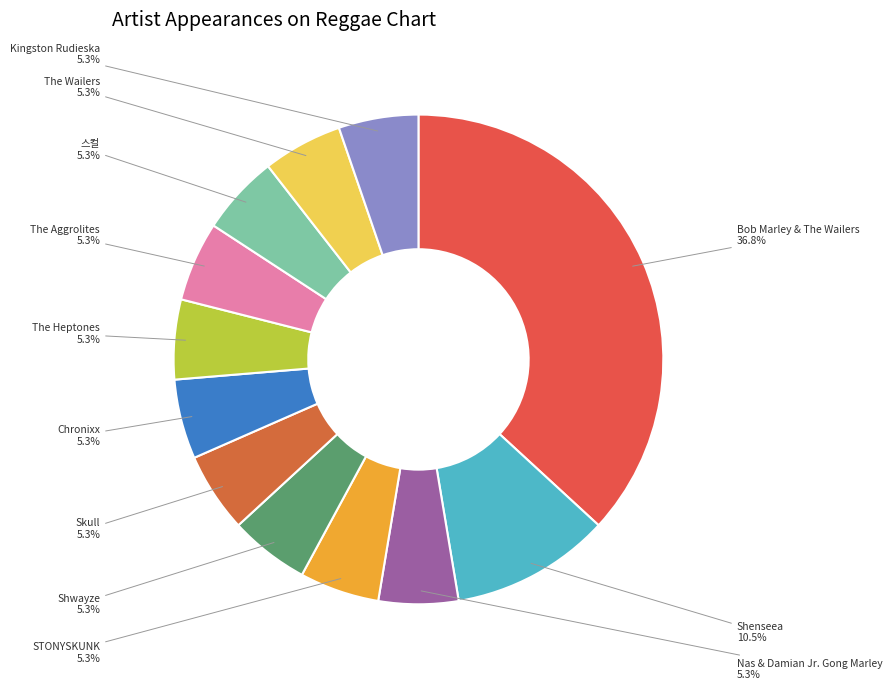

What is the ratio of the value at The Aggrolites to the value at Shwayze?

1.0